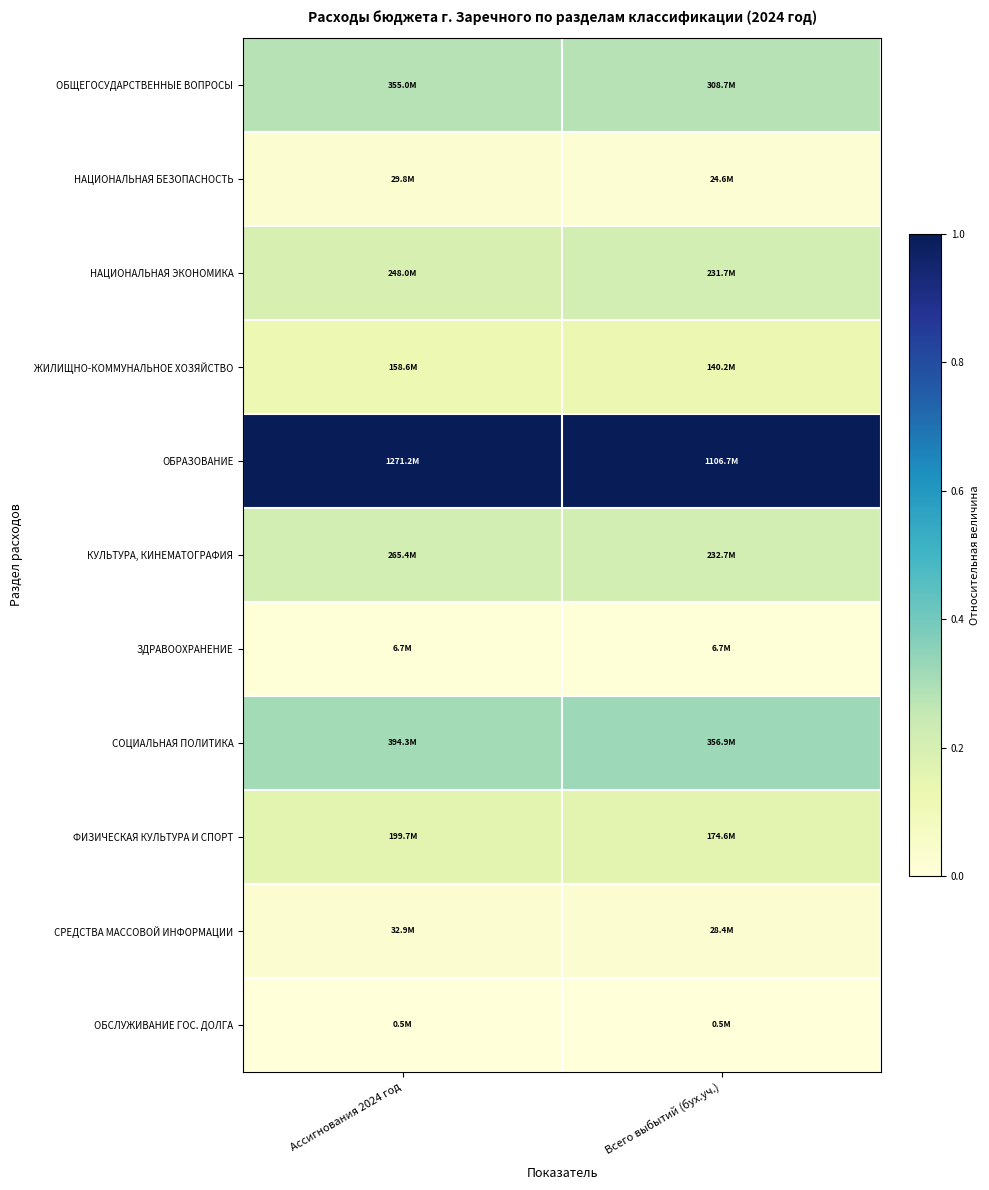

What is the difference between the highest and lowest values at Всего выбытий (бух.уч.)?

1.0